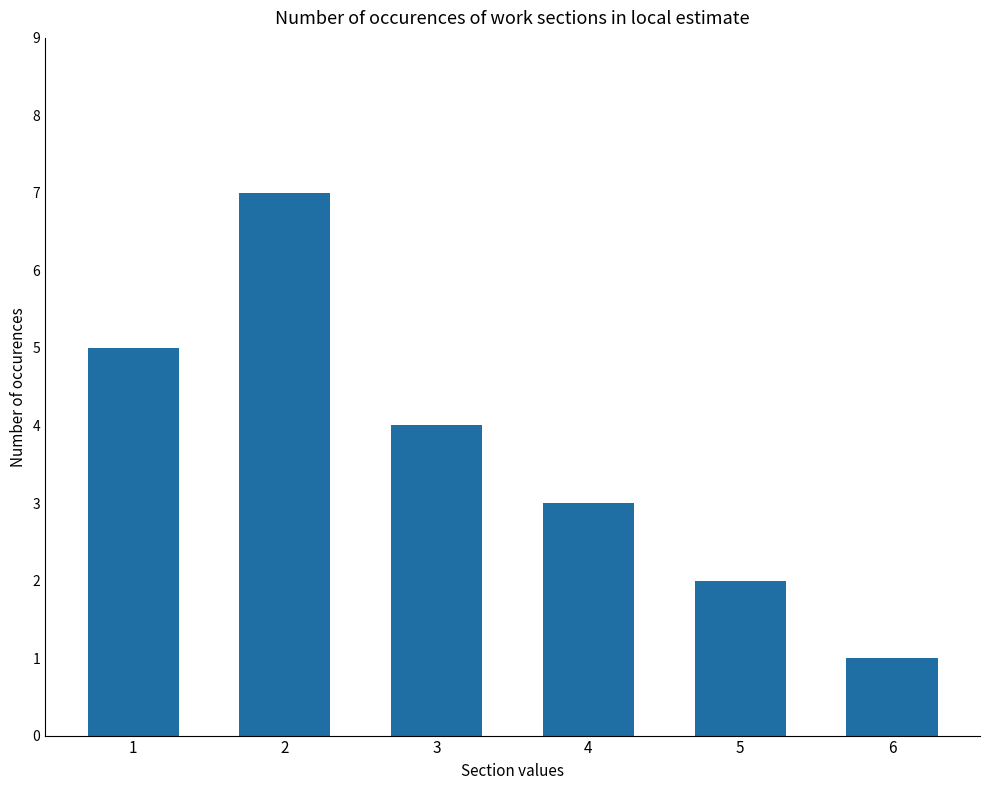

What is the maximum value shown in the chart?

7